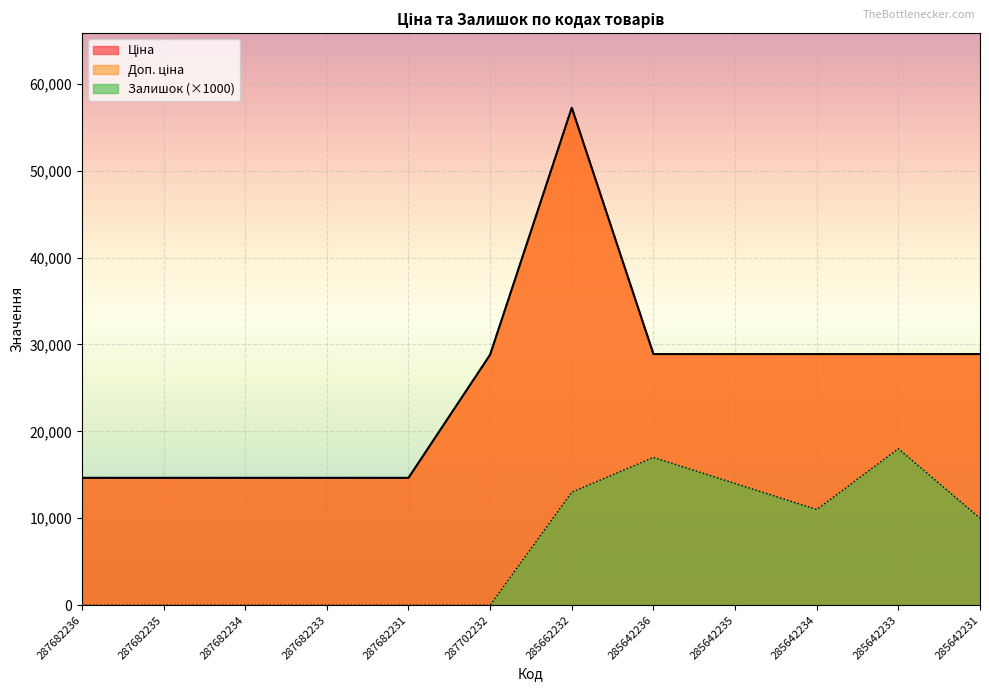

True or false: Доп. ціна and Залишок cross at least once.

False